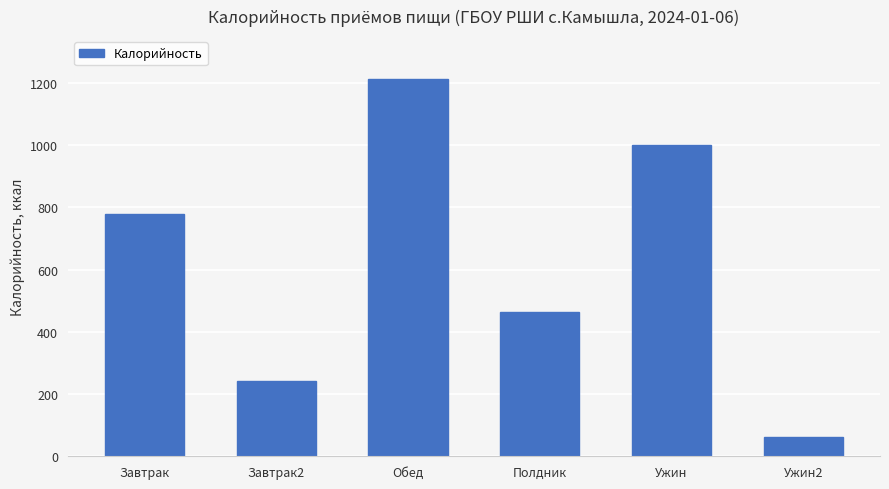

Which category has the lowest value across all series?

Ужин2